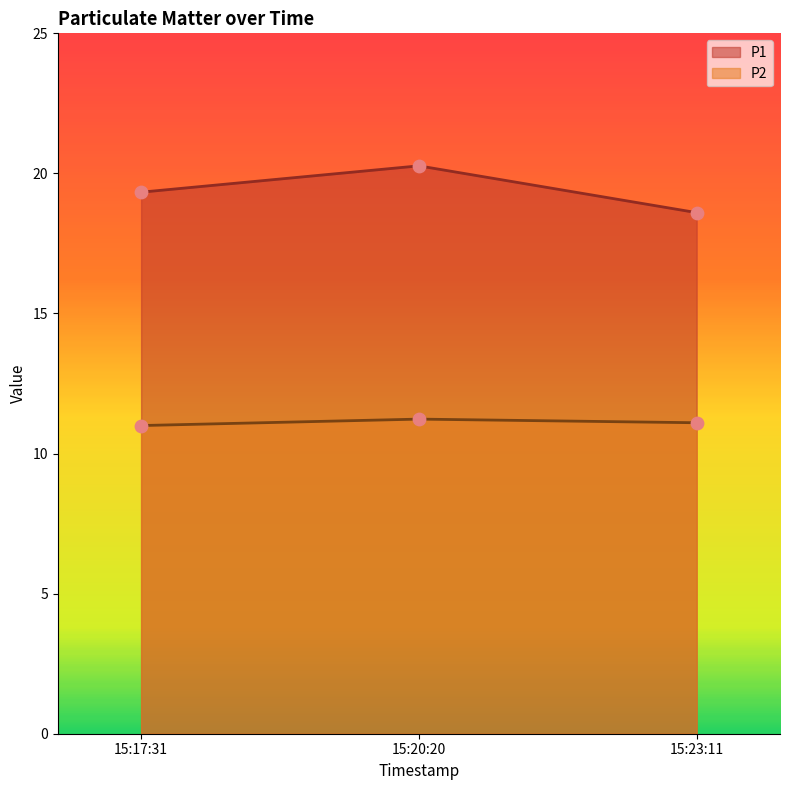

What is the total value across all series at 15:23:11?

29.7